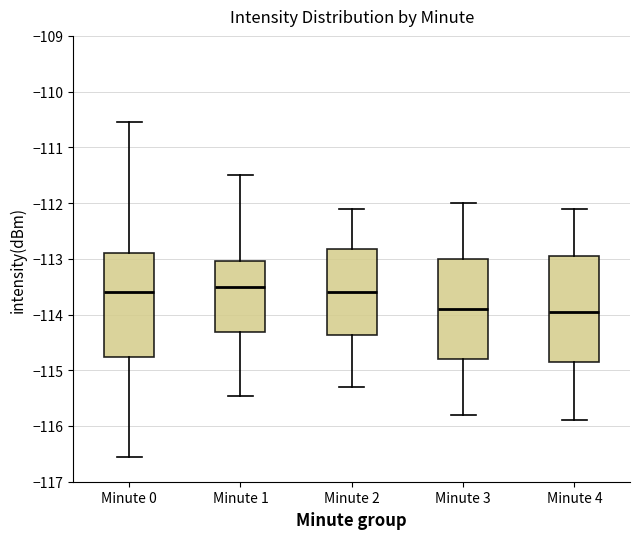

Where does the lower whisker of the box for Minute 2 end on the y-axis? The values are not printed on the chart, so give them approximately, as read against the axis.

-115.3